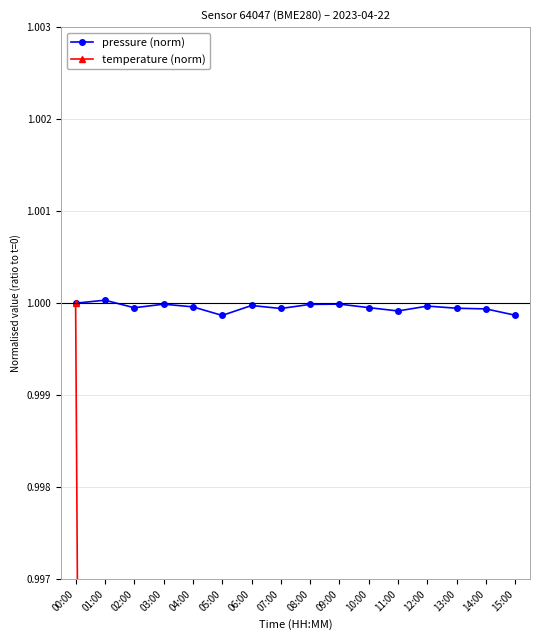

True or false: pressure (norm) and temperature (norm) intersect in this chart.

False